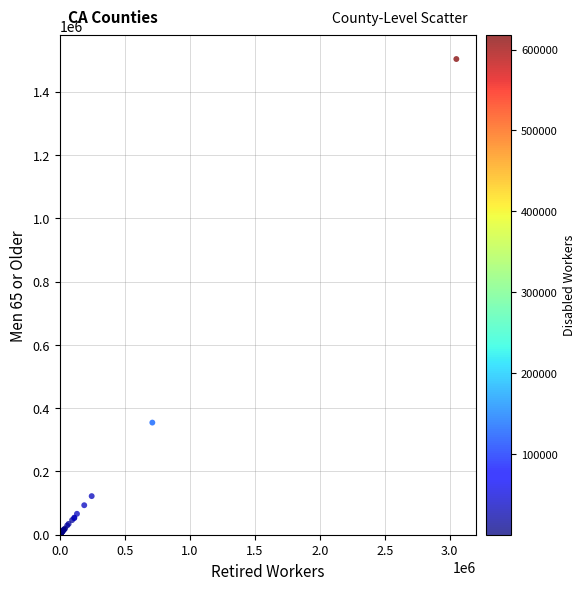

What Y value in the scatter plot is closest to 751599?

354335